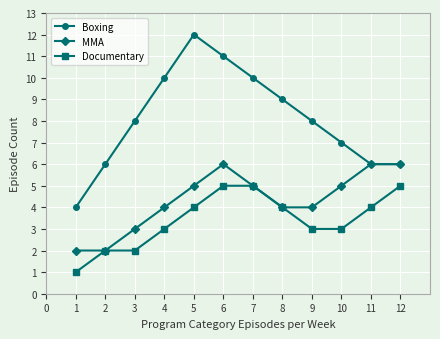

At how many categories does at least one series exceed 5?

11